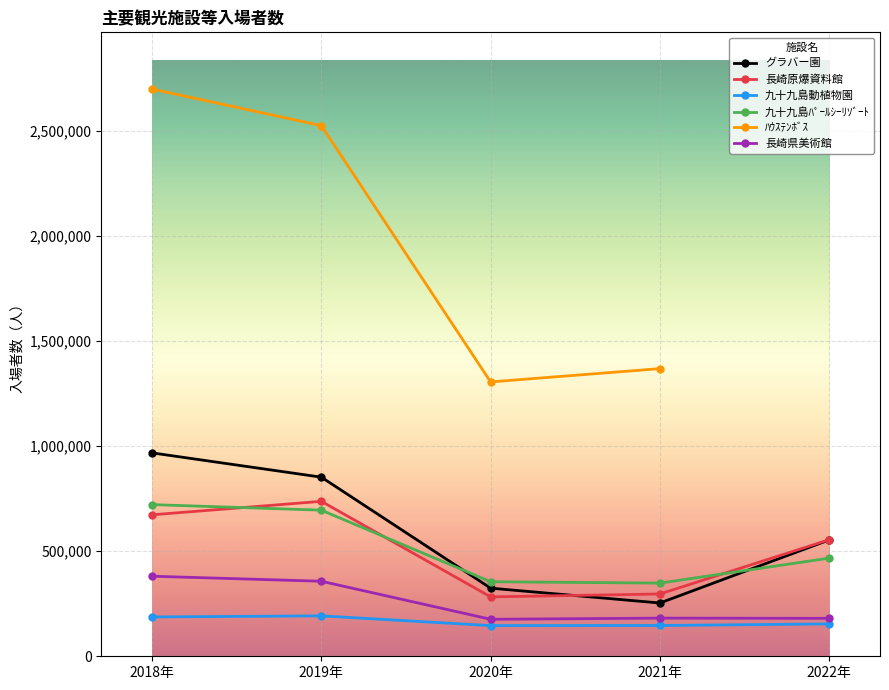

What position from the right is 2019年?

4